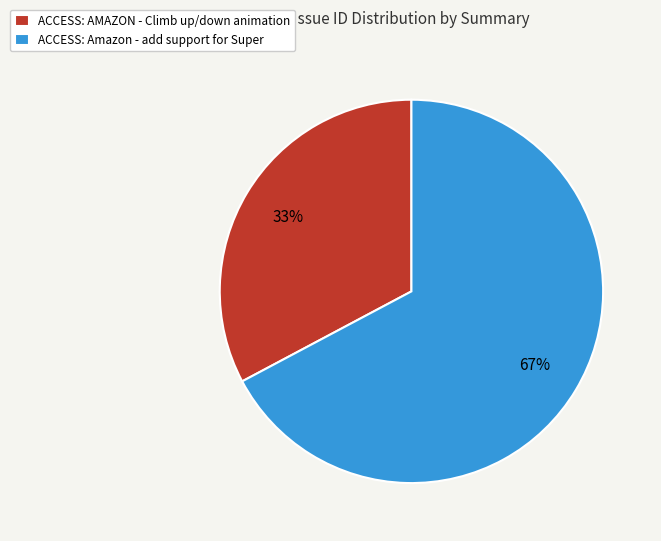

Is there a majority slice in this chart?

Yes